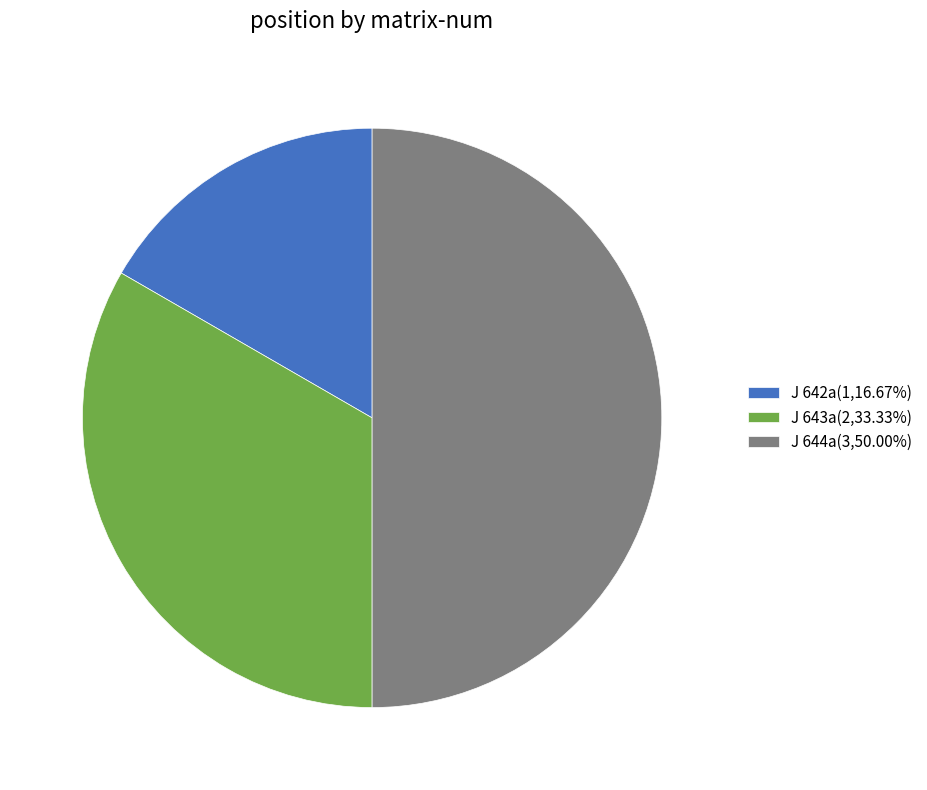

How many slices are in this pie chart?

3